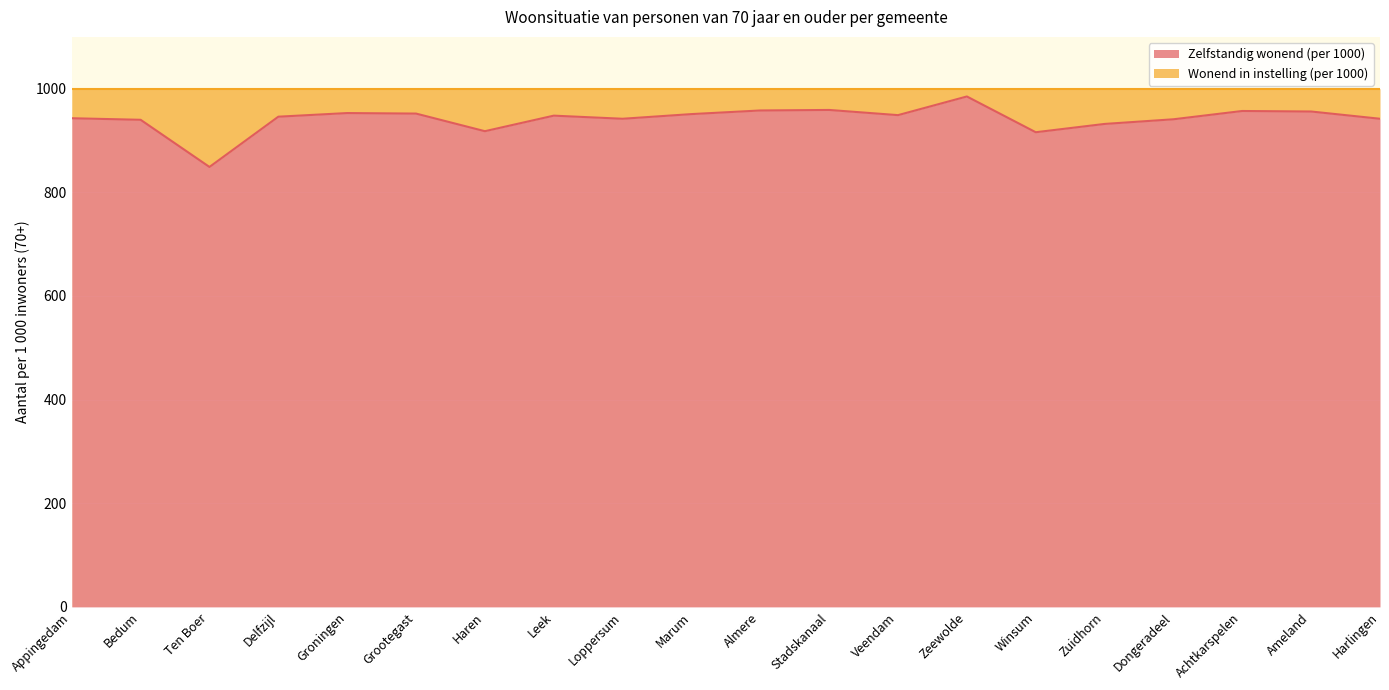

Reading right to left, transcribe all the data shown in this chart.

942	956	957	941	932	916	985	949	959	958	951	942	948	918	952	953	946	849	940	943